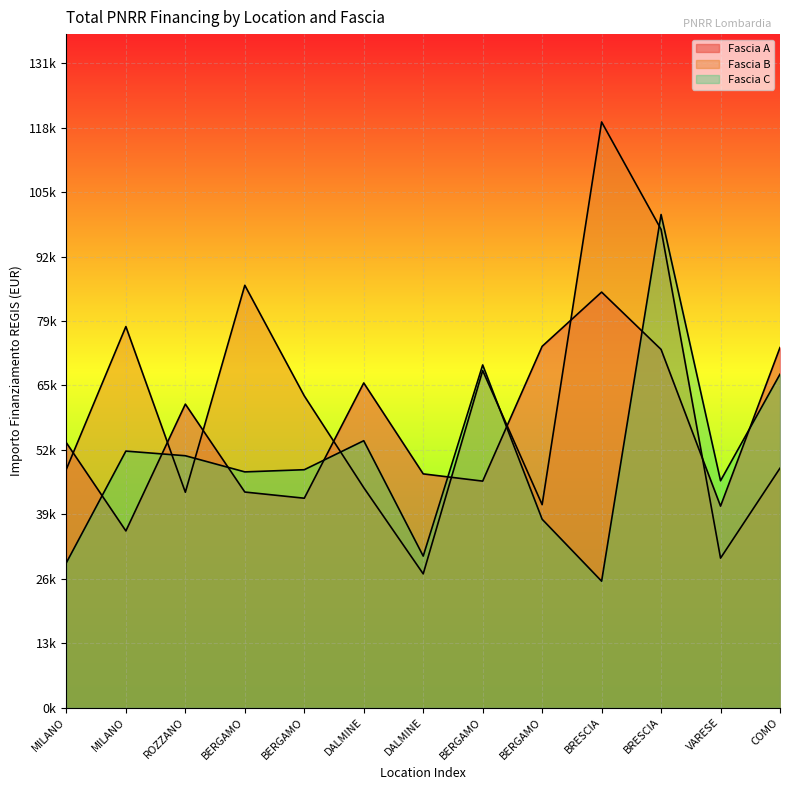

Which category has the highest value in the Fascia A series?

BRESCIA